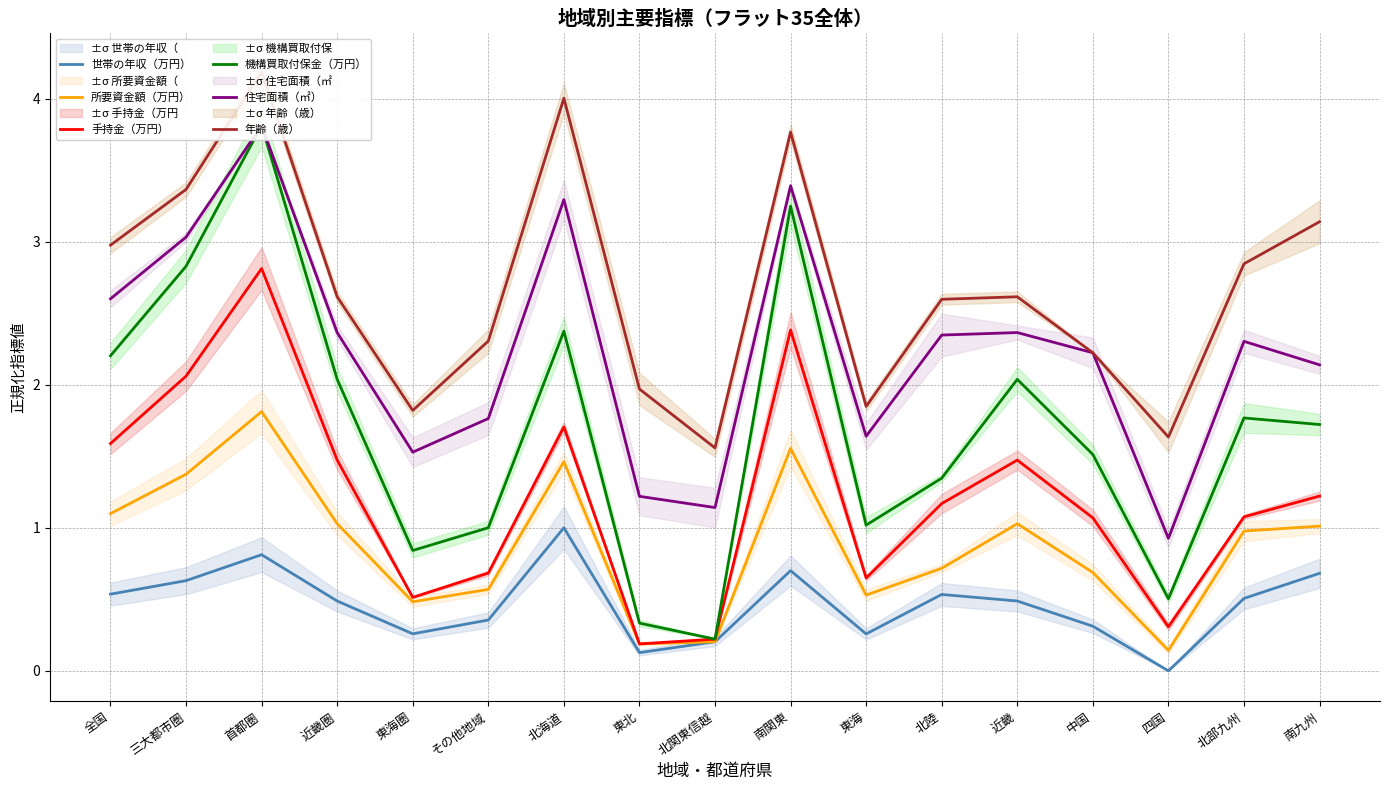

Does the chart display data point markers on the line(s)?

No